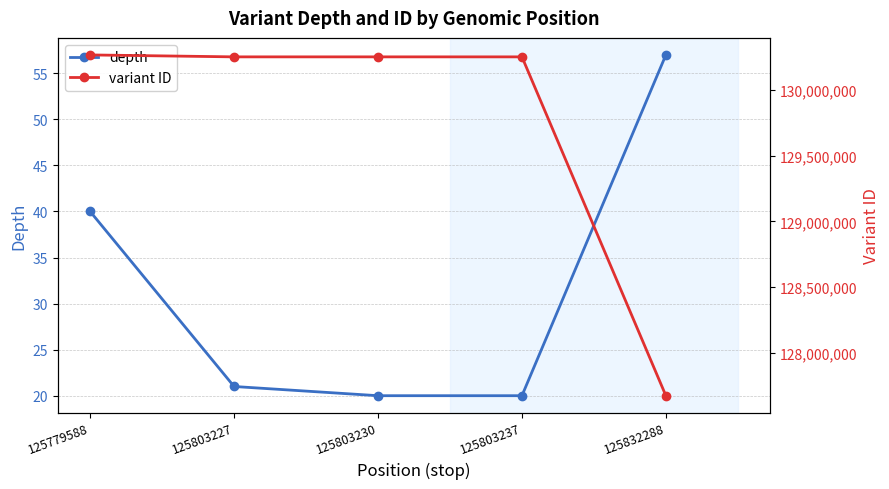

What is the minimum value for variant ID?

127676211